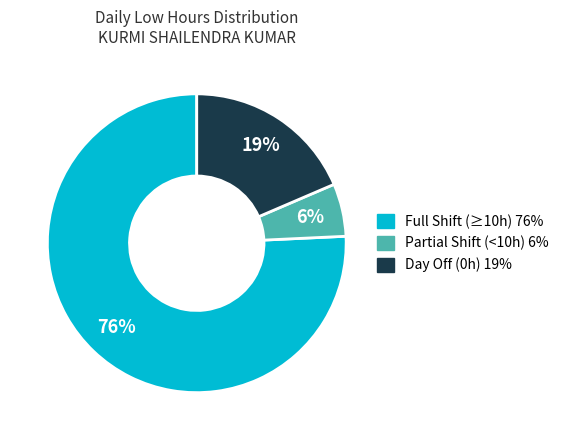

Is there any slice that represents more than half of the pie?

Yes